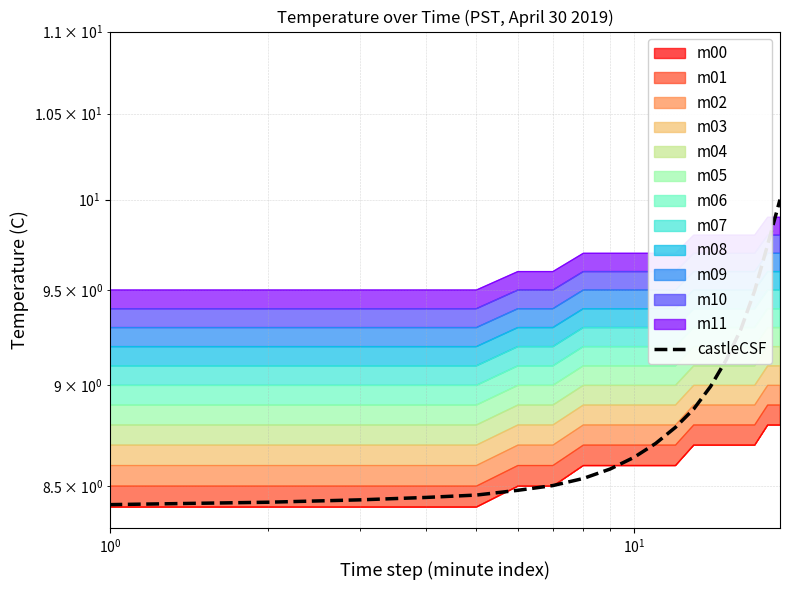

How many lines are shown in the chart?

1